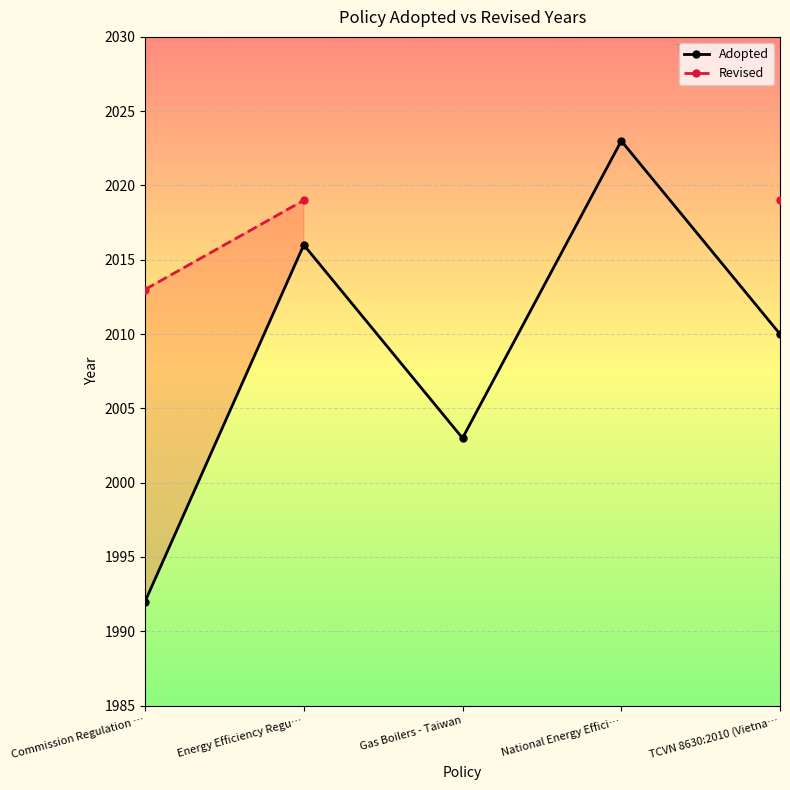

Which series has the largest range (max minus min)?

Adopted